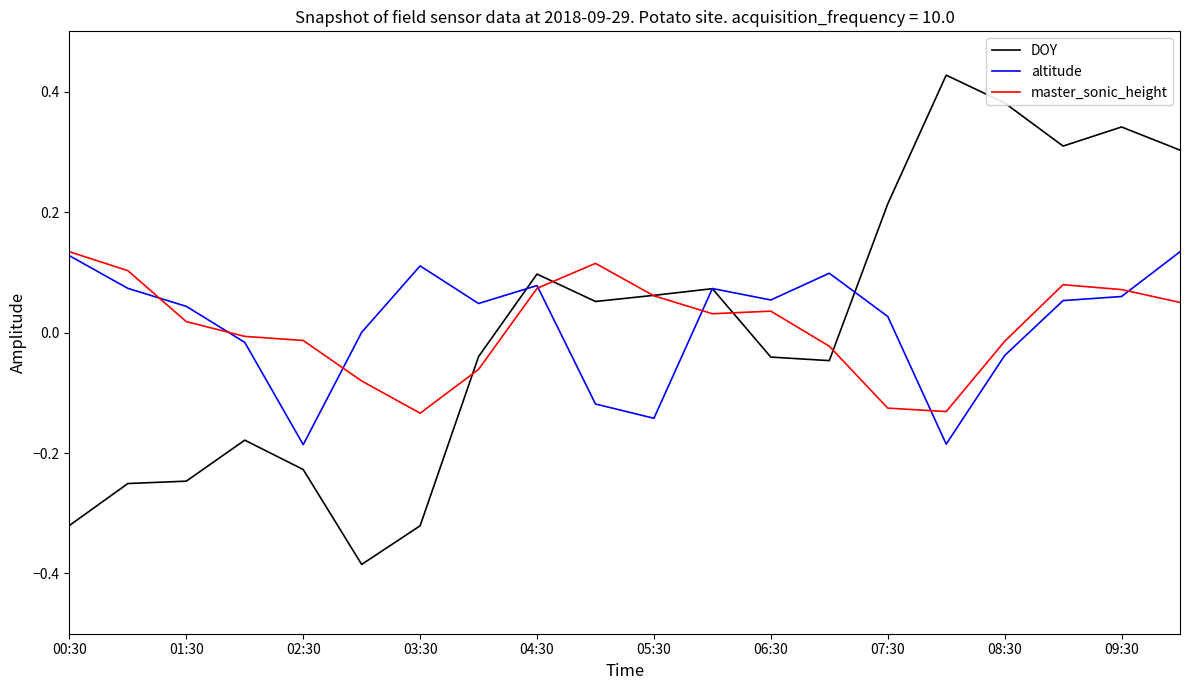

True or false: altitude has more than 0 interior local peaks.

True